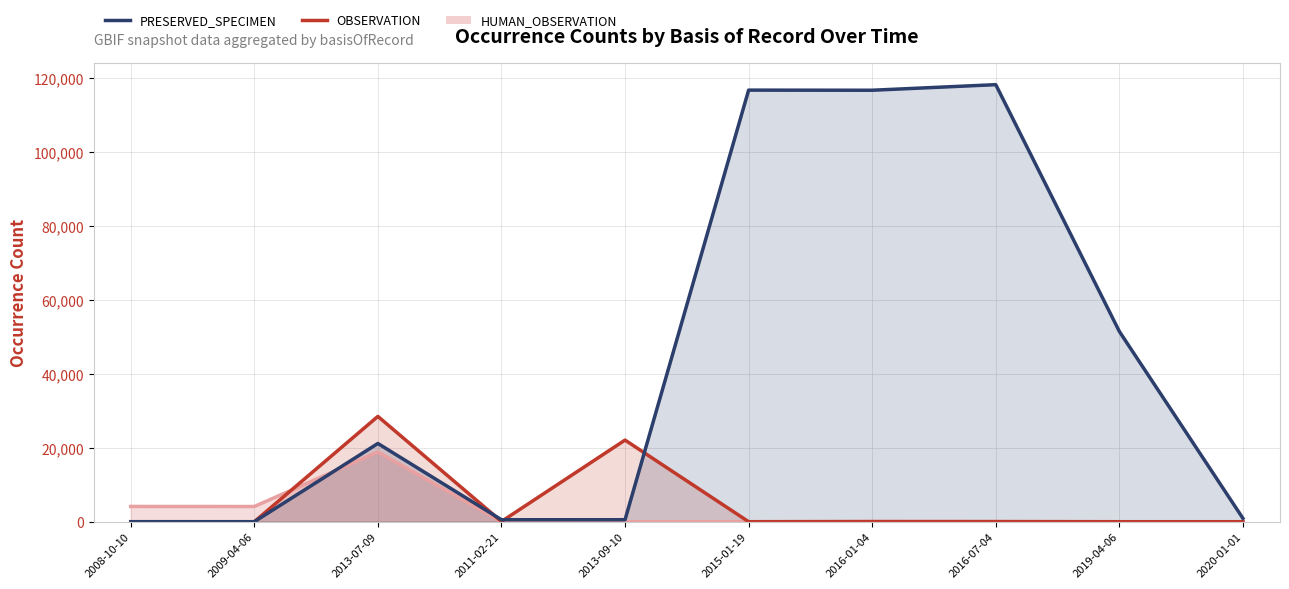

What value does the PRESERVED_SPECIMEN series have at 2013-09-10, to the nearest 10?

540